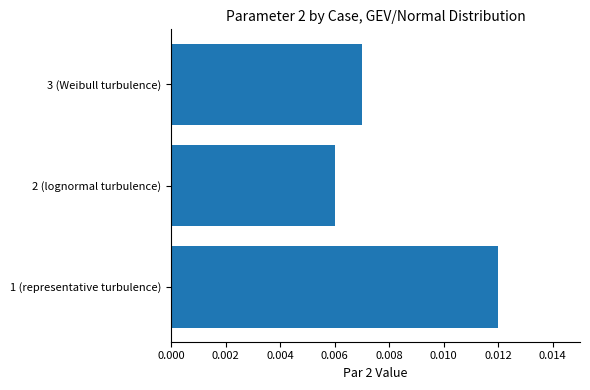

Which category has the lowest value across all series?

2 (lognormal turbulence)